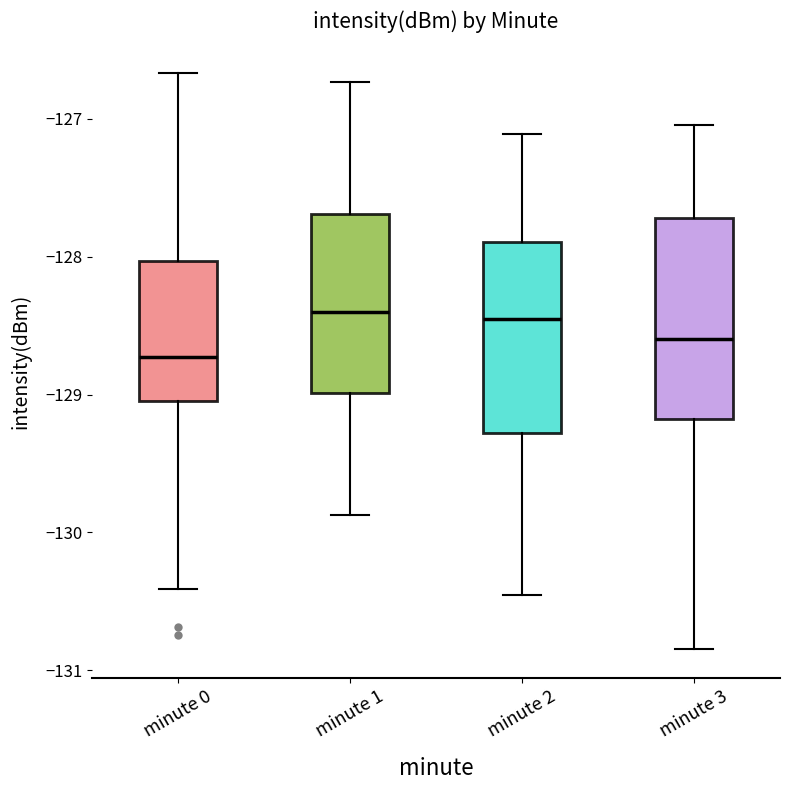

Reading left to right, transcribe this box plot: for each box, give where its median line is, the range the box spans, and where its two whiskers end, as read against the y-axis. The values are not printed on the chart, so give them approximately, as read against the axis.

minute 0: median -128.7, box -129.0 to -128.0, whiskers -130.4 to -126.7
minute 1: median -128.4, box -129.0 to -127.7, whiskers -129.9 to -126.7
minute 2: median -128.5, box -129.3 to -127.9, whiskers -130.5 to -127.1
minute 3: median -128.6, box -129.2 to -127.7, whiskers -130.8 to -127.0